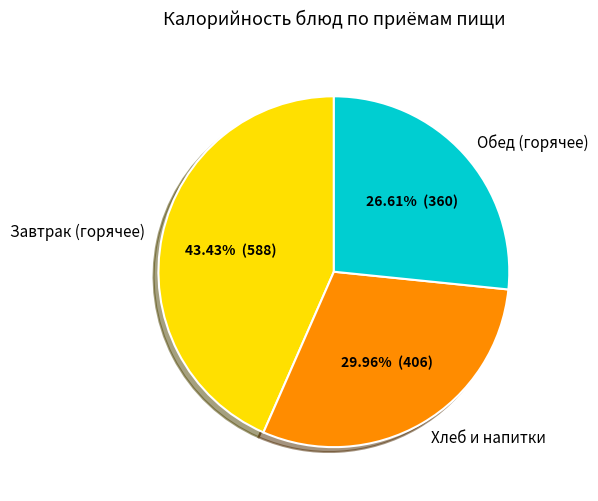

Is there any slice that represents more than half of the pie?

No